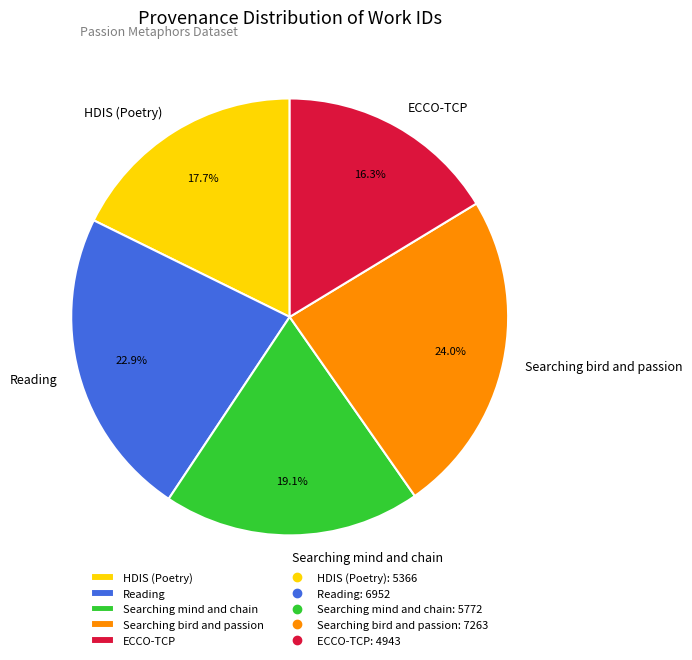

The Reading slice represents 23% of the pie. True or false?

True